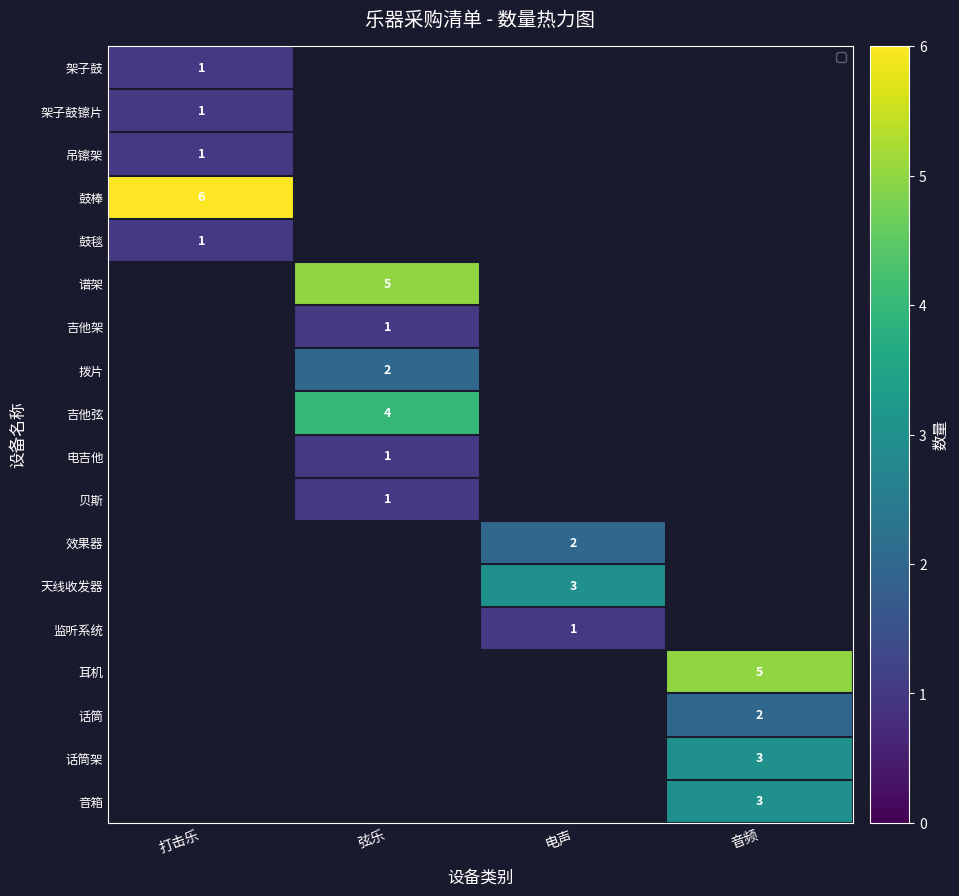

The value of 效果器 at 电声 is 2. True or false?

True